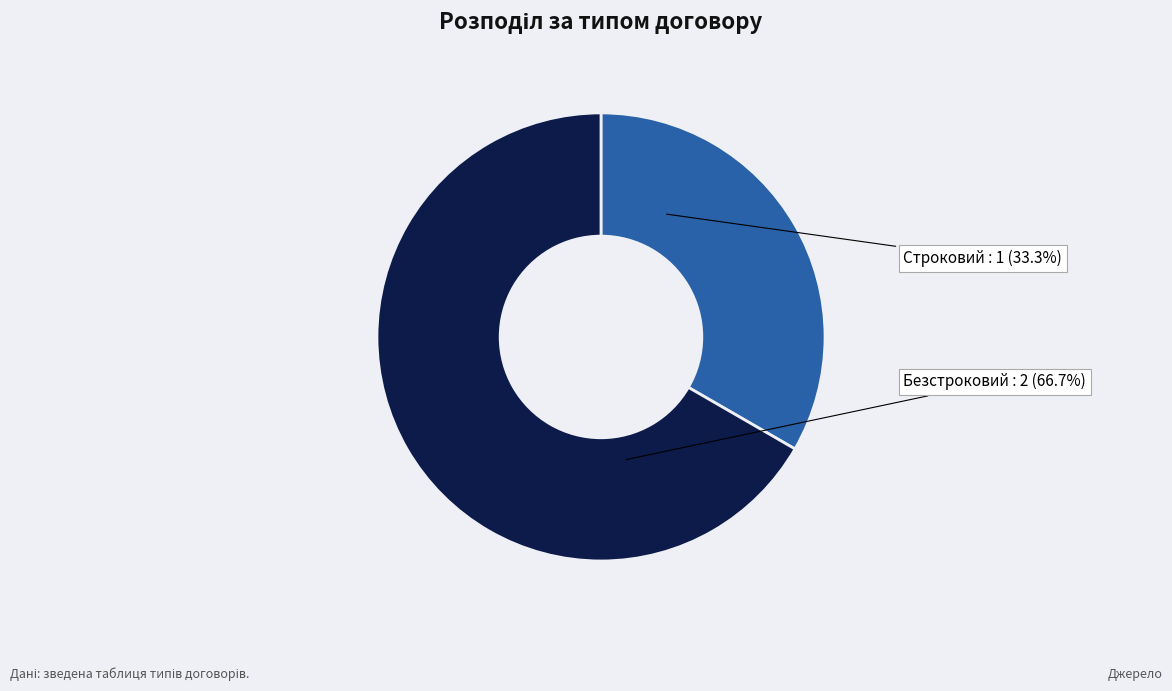

What is the ratio of the value at Строковий to the value at Безстроковий?

0.5